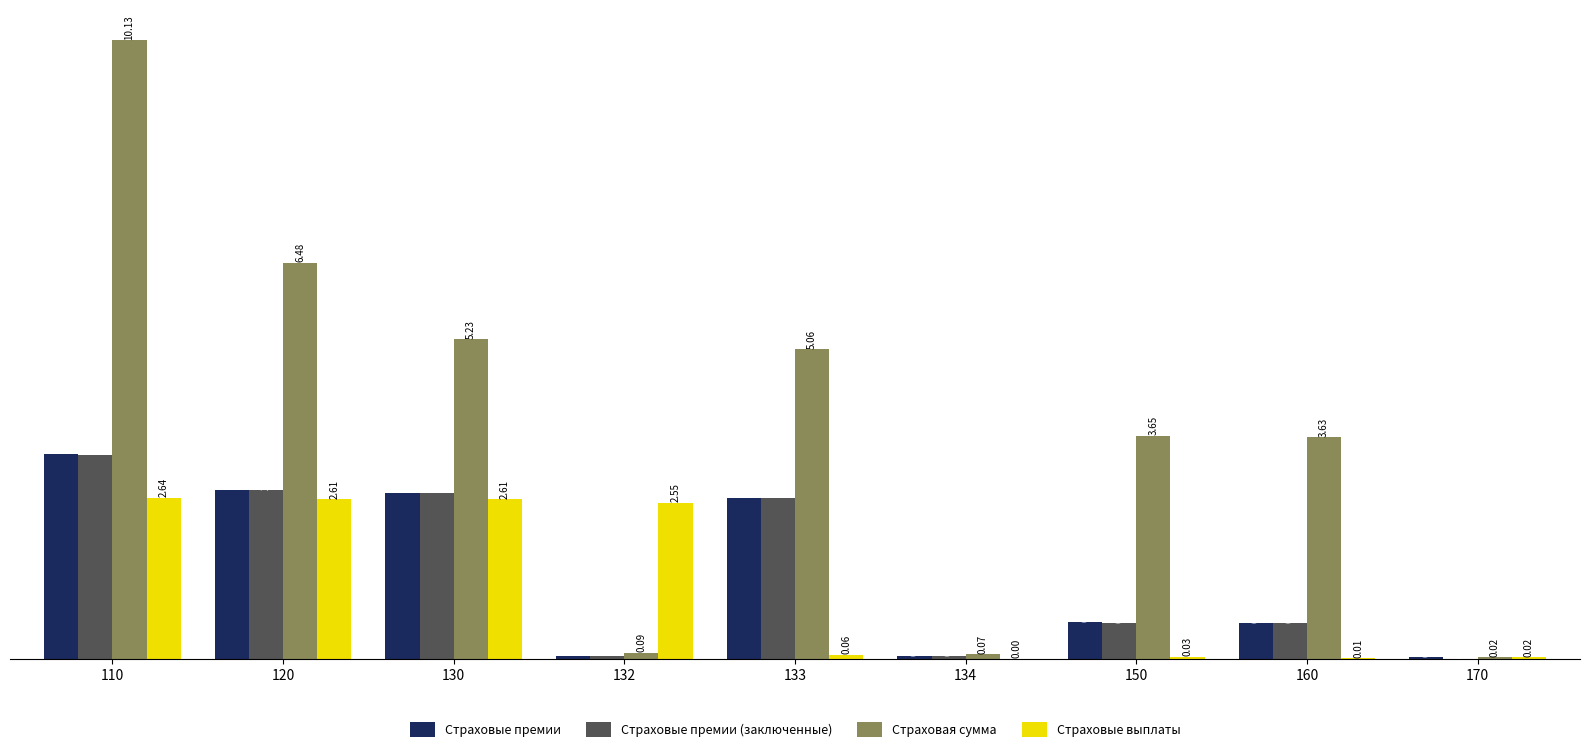

Which series changed the most between 150 and 160?

Страховые премии